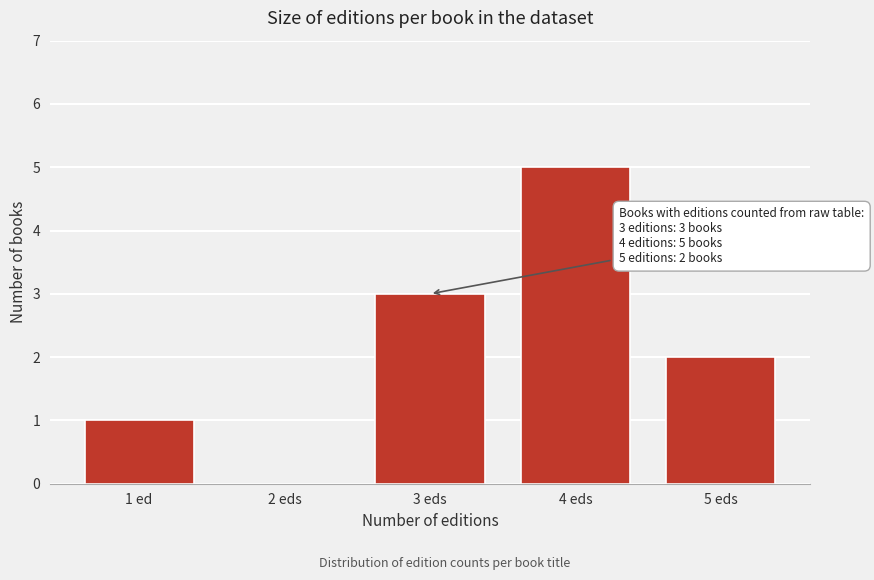

Reading left to right, list all the values displayed in this chart.

1 ed=1	2 eds=0	3 eds=3	4 eds=5	5 eds=2